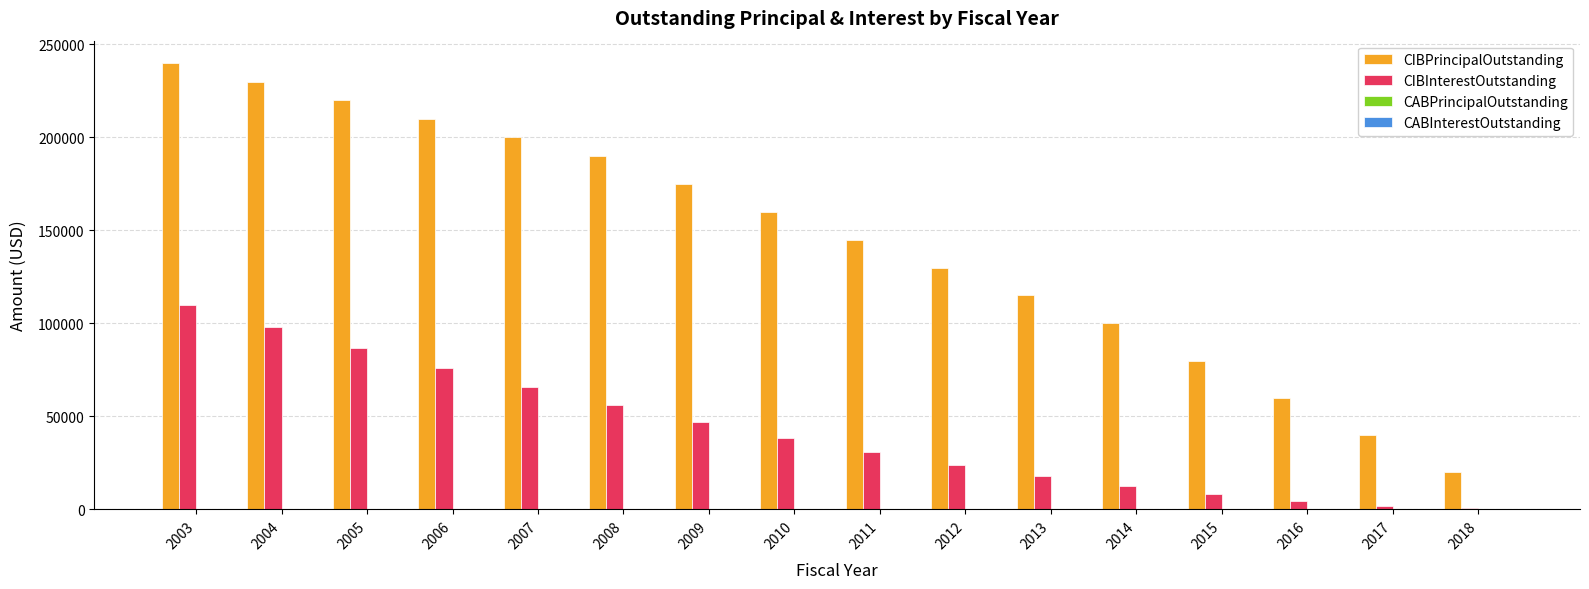

At which category is the sum across all series the highest?

2003